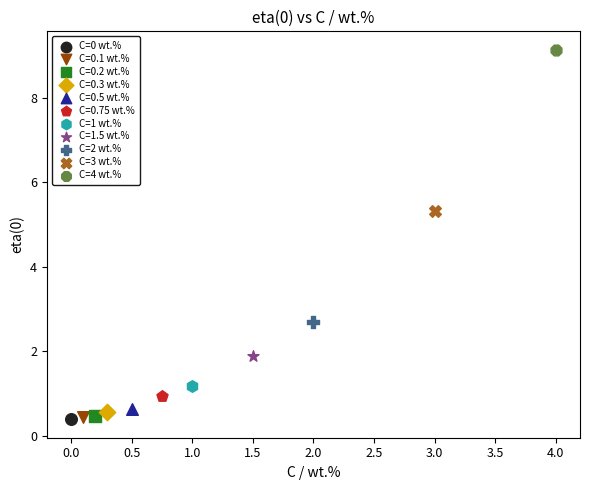

What are all the series names shown in the legend?

C=0 wt.%, C=0.1 wt.%, C=0.2 wt.%, C=0.3 wt.%, C=0.5 wt.%, C=0.75 wt.%, C=1 wt.%, C=1.5 wt.%, C=2 wt.%, C=3 wt.%, C=4 wt.%